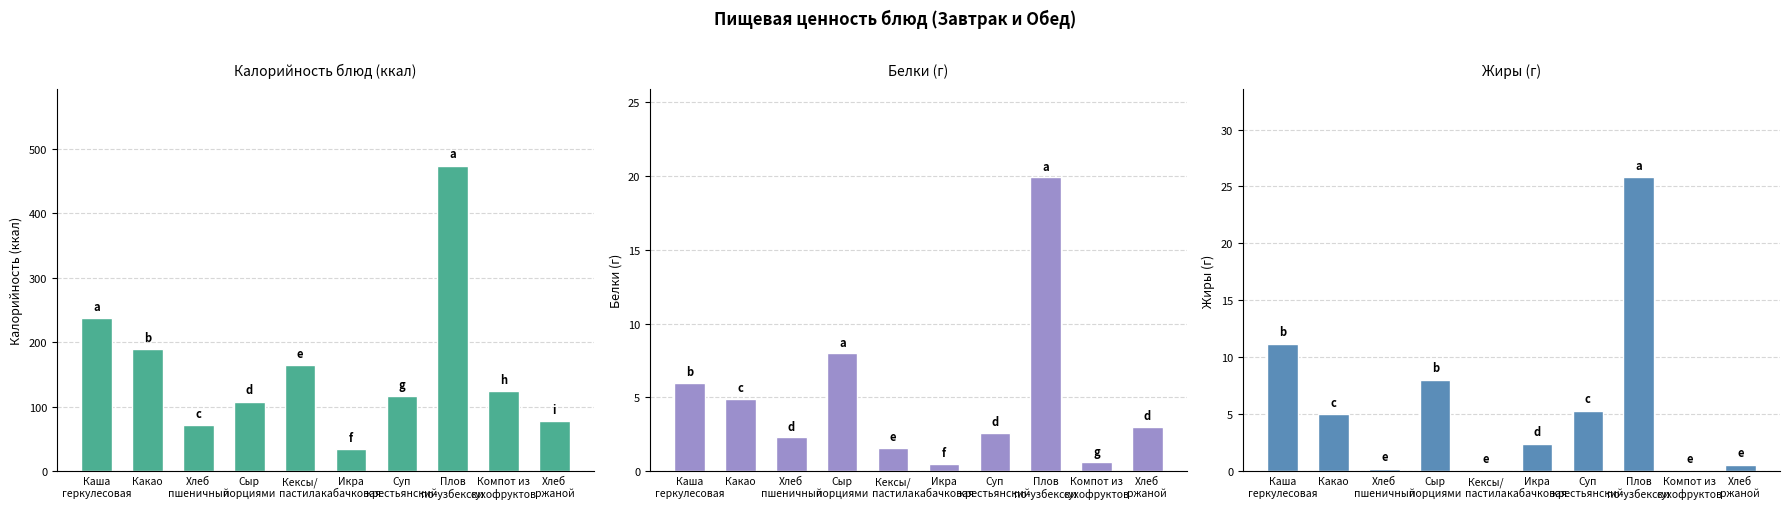

How many categories are shown in the chart?

10